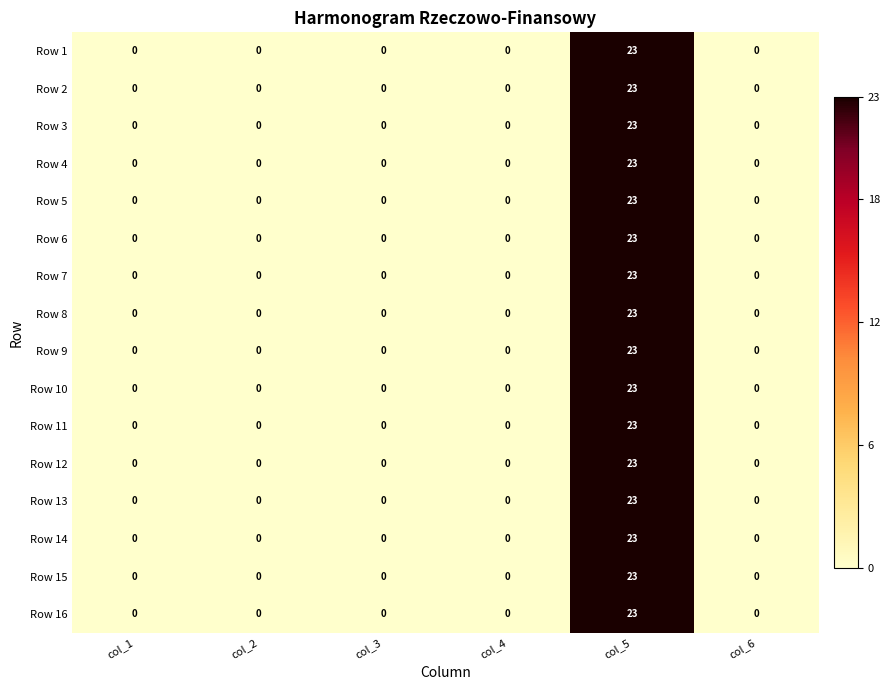

True or false: Row 4 has a value of 23 at col_5.

True